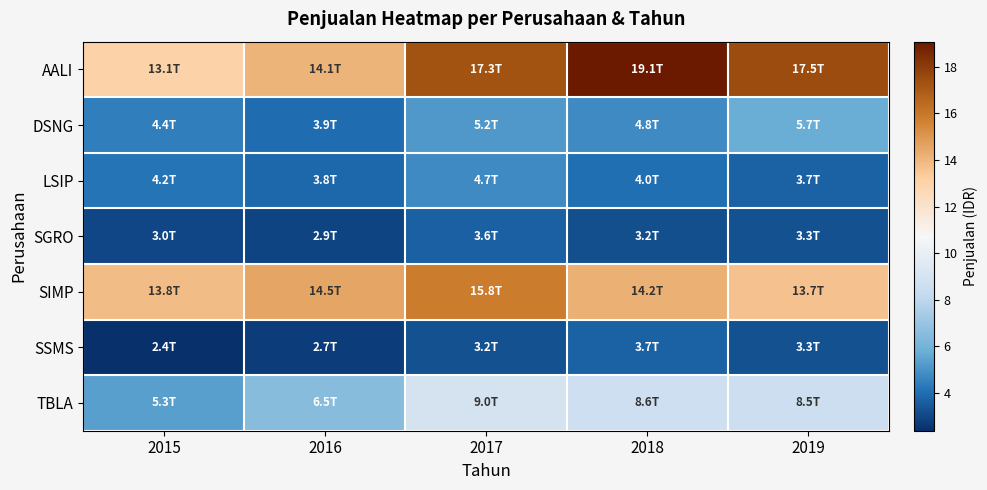

Reading left to right, what are all the values shown in this chart?

AALI: 2015=13.1	2016=14.1	2017=17.3	2018=19.1	2019=17.5
DSNG: 2015=4.4	2016=3.9	2017=5.2	2018=4.8	2019=5.7
LSIP: 2015=4.2	2016=3.8	2017=4.7	2018=4.0	2019=3.7
SGRO: 2015=3.0	2016=2.9	2017=3.6	2018=3.2	2019=3.3
SIMP: 2015=13.8	2016=14.5	2017=15.8	2018=14.2	2019=13.7
SSMS: 2015=2.4	2016=2.7	2017=3.2	2018=3.7	2019=3.3
TBLA: 2015=5.3	2016=6.5	2017=9.0	2018=8.6	2019=8.5